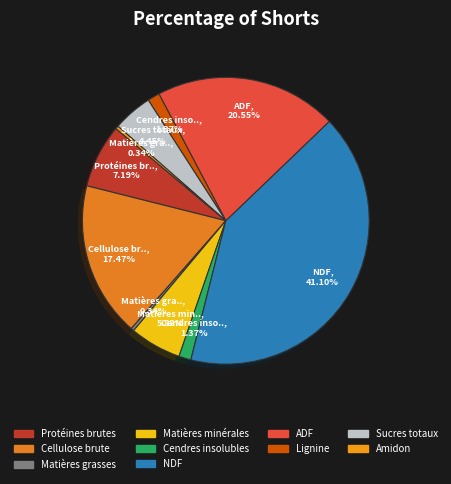

What is the largest slice in the pie chart?

NDF